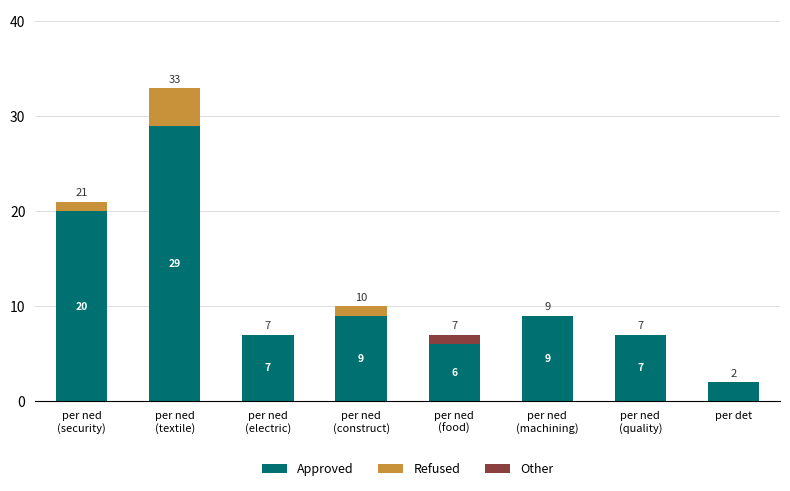

The value of Approved at per det is 2. True or false?

True